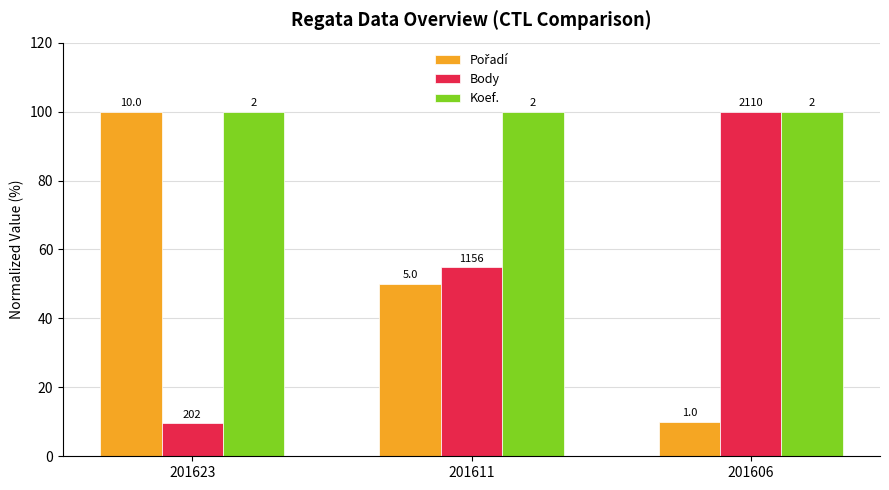

What is the value of the Pořadí bar at the 3rd from the left?

10.0